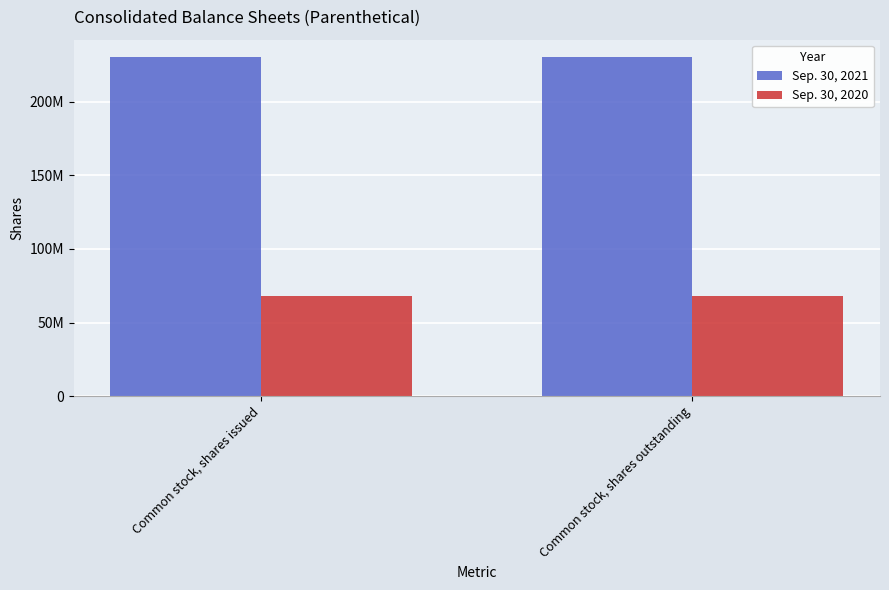

What is the smallest value displayed?

68258745